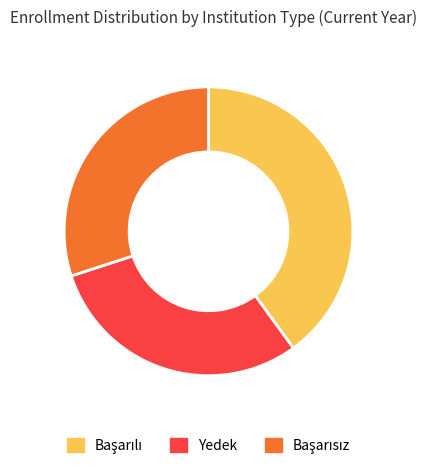

How many segments does this pie chart have?

3